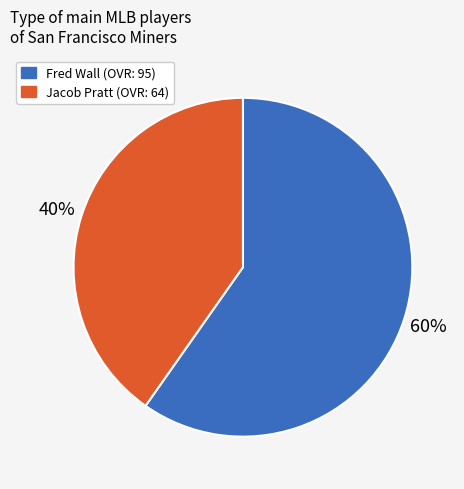

To the nearest percent, what portion does Fred Wall represent?

60%